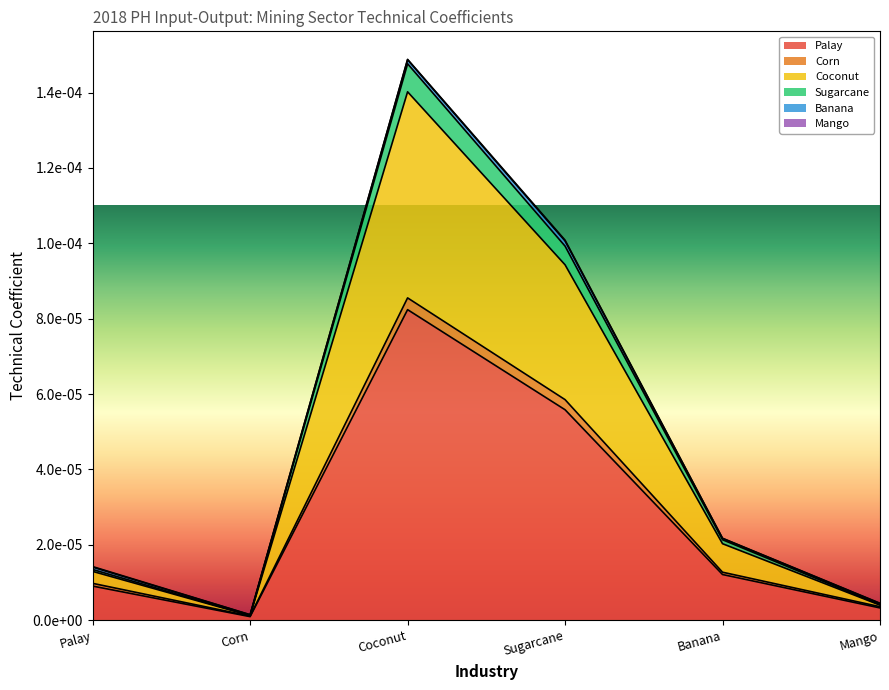

At which label does Coconut reach its peak?

Coconut